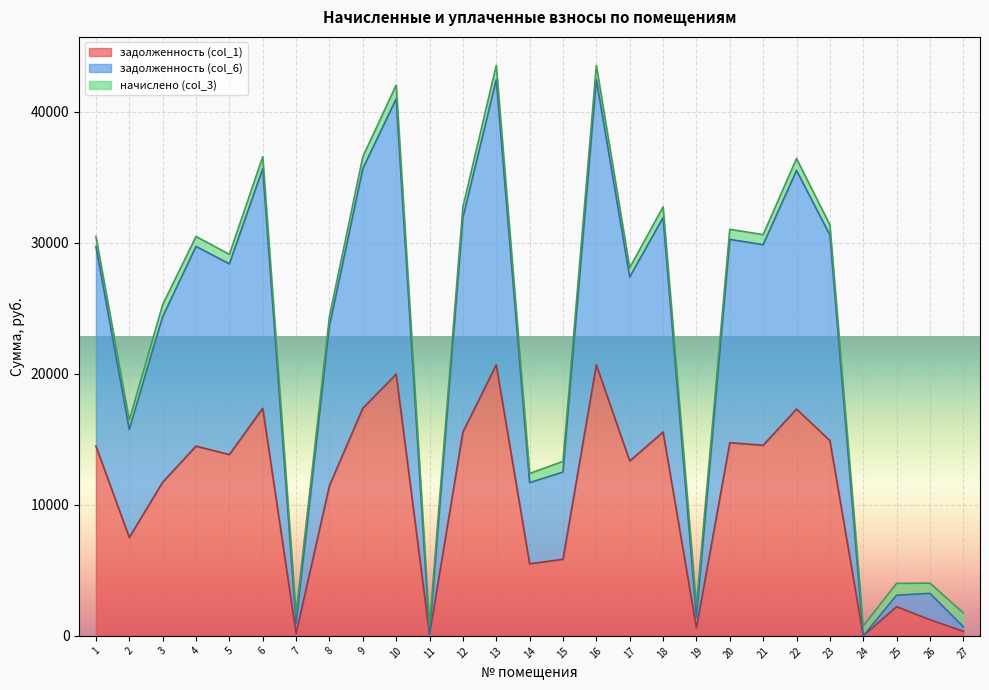

How many lines are shown in the chart?

3